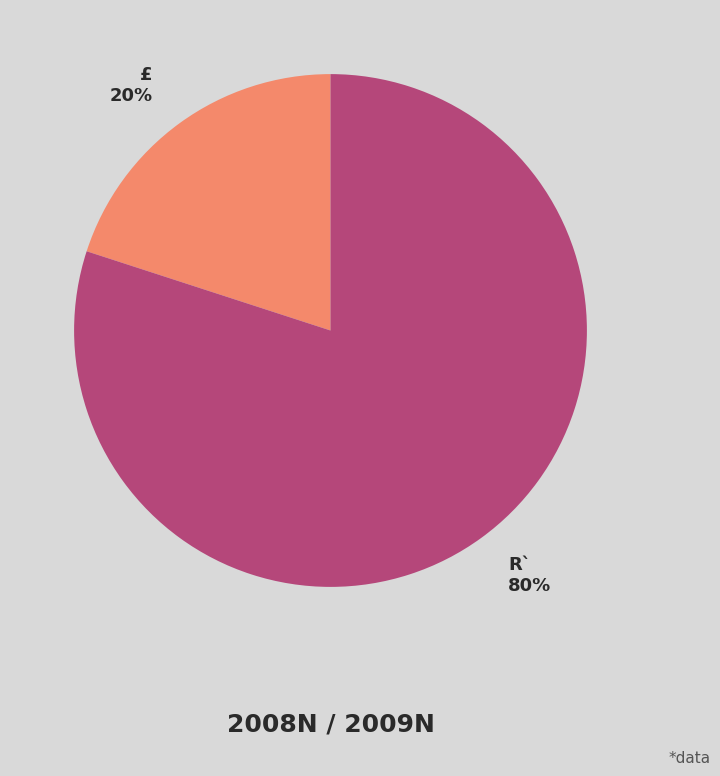

Which category has the smallest portion of the pie?

£